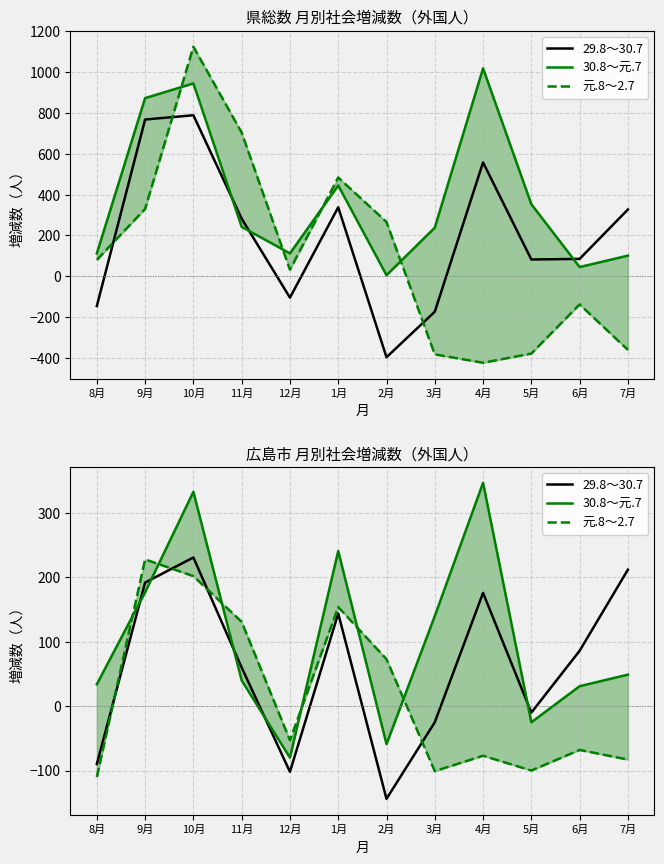

How many intersections are there between 元.8～2.7 and 29.8～30.7?

4